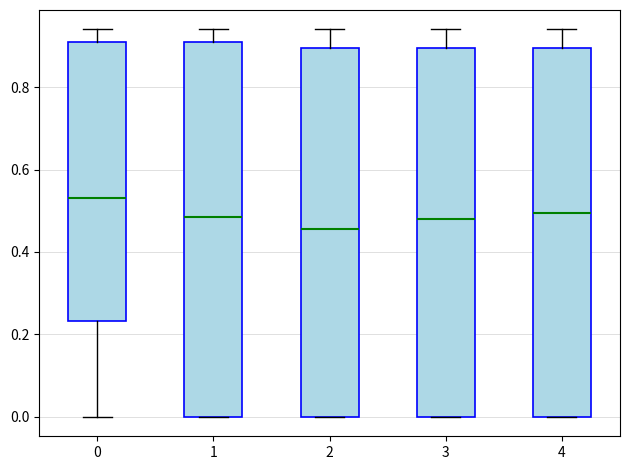

Where does the upper whisker of the box at x = 1 end on the y-axis? The values are not printed on the chart, so give them approximately, as read against the axis.

0.94